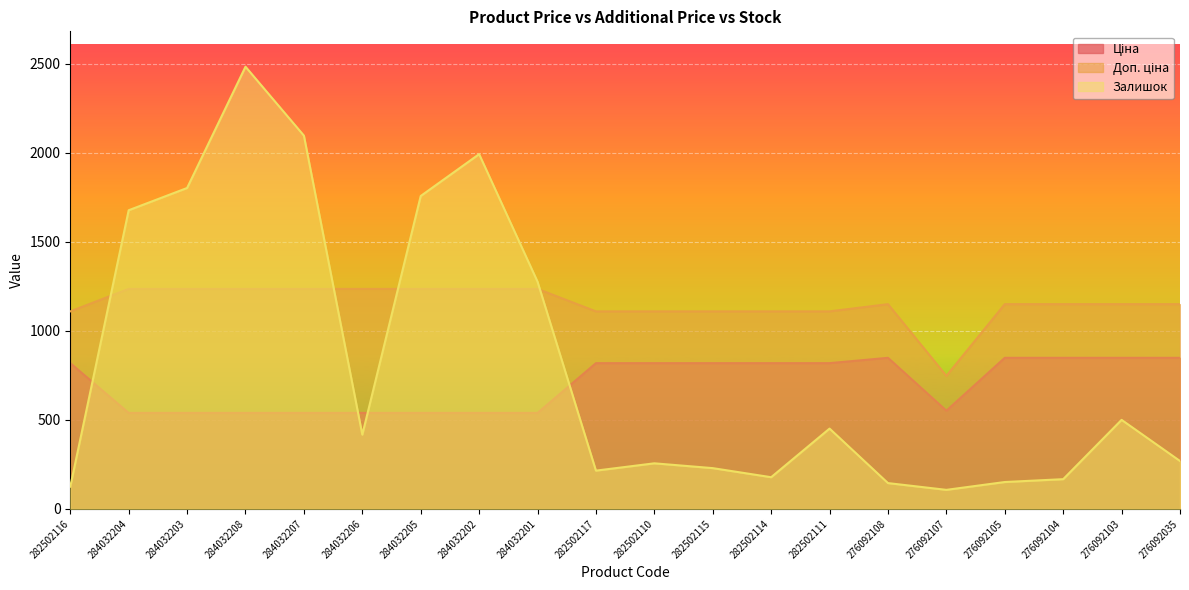

Reading left to right, list all the values displayed in this chart.

Ціна: 282502116=818.5	284032204=539.0	284032203=539.0	284032208=539.0	284032207=539.0	284032206=539.0	284032205=539.0	284032202=539.0	284032201=539.0	282502117=818.5	282502110=818.5	282502115=818.5	282502114=818.5	282502111=818.5	276092108=848.4	276092107=551.5	276092105=848.4	276092104=848.4	276092103=848.4	276092035=848.4
Доп. ціна: 282502116=1109.2	284032204=1235.4	284032203=1235.4	284032208=1235.4	284032207=1235.4	284032206=1235.4	284032205=1235.4	284032202=1235.4	284032201=1235.4	282502117=1109.2	282502110=1109.2	282502115=1109.2	282502114=1109.2	282502111=1109.2	276092108=1149.7	276092107=747.0	276092105=1149.7	276092104=1149.7	276092103=1149.7	276092035=1149.7
Залишок: 282502116=125.0	284032204=1677.0	284032203=1802.0	284032208=2483.0	284032207=2096.0	284032206=417.0	284032205=1757.0	284032202=1992.0	284032201=1276.0	282502117=215.0	282502110=256.0	282502115=229.0	282502114=178.0	282502111=451.0	276092108=145.0	276092107=107.0	276092105=151.0	276092104=167.0	276092103=500.0	276092035=269.0